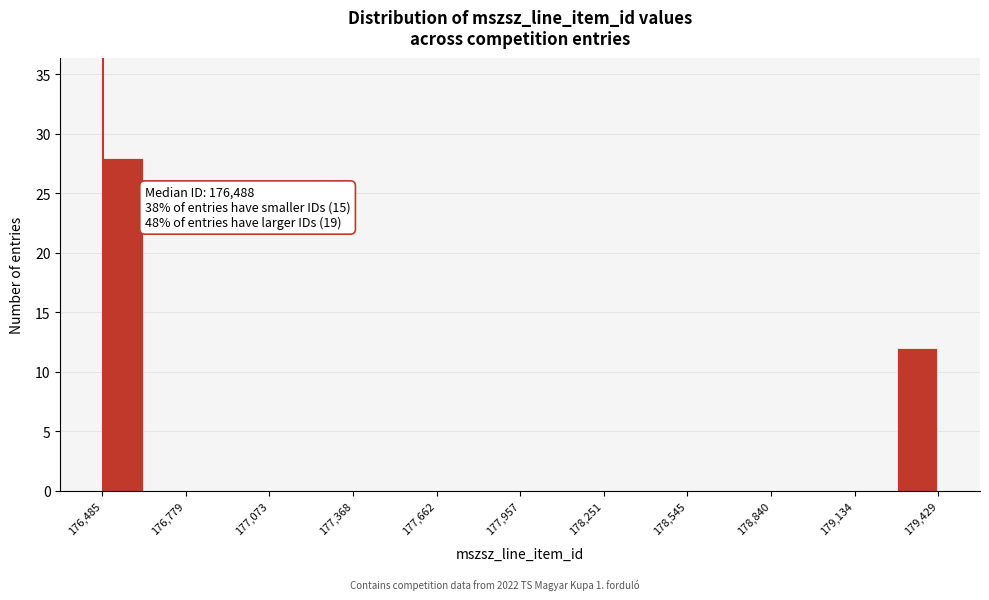

Around what value on the x-axis is the tallest bar? Give the approximate position of its centre, as read against the axis.

176550